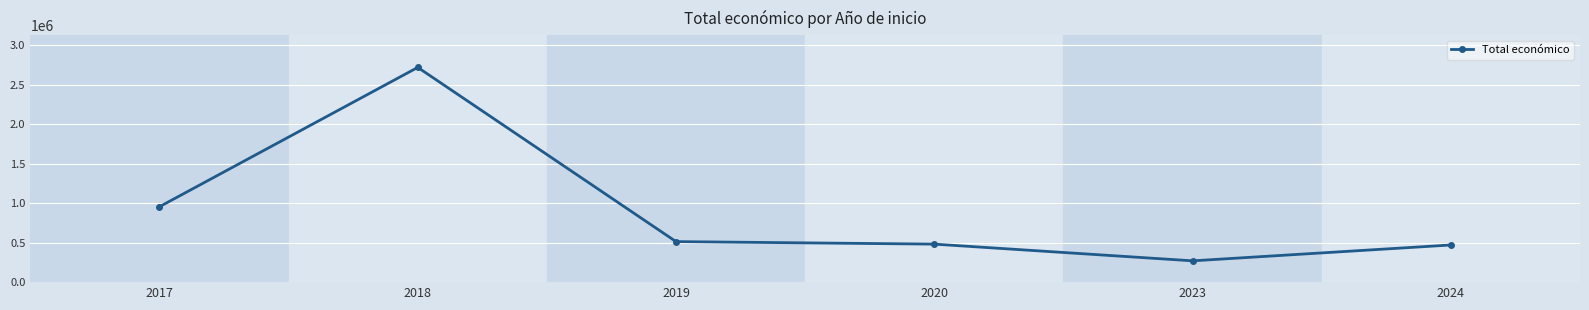

How many series are shown in this chart?

1